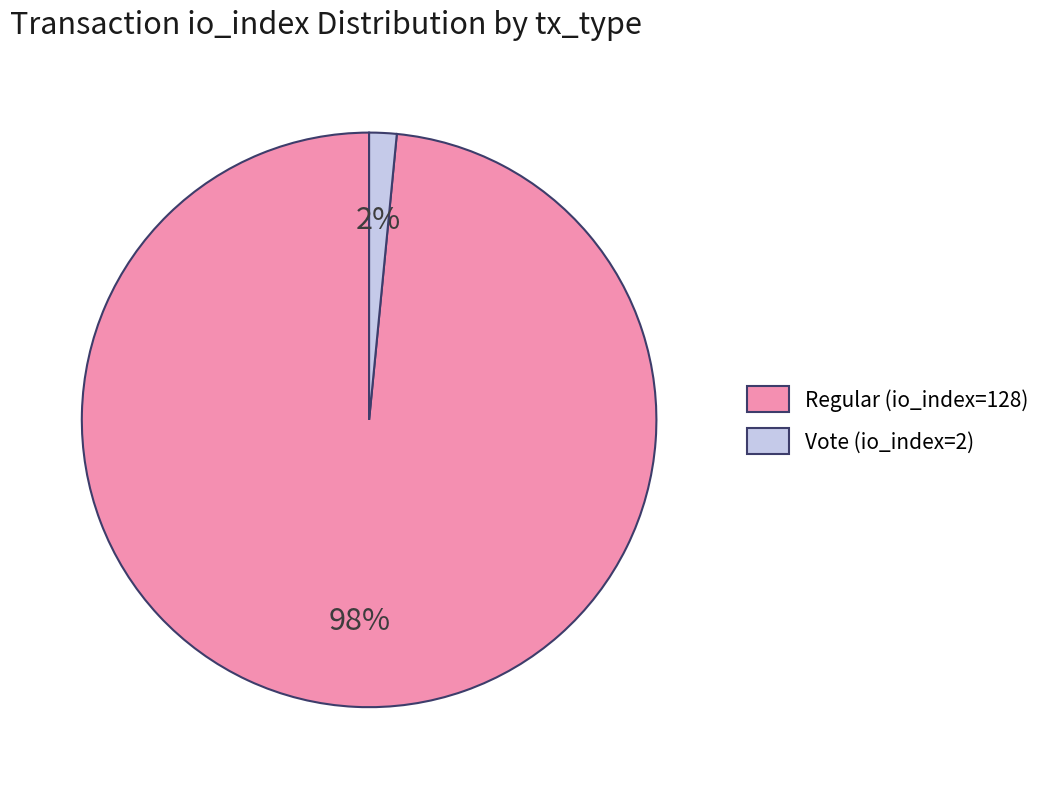

Which category accounts for the majority?

Regular (io_index=128)